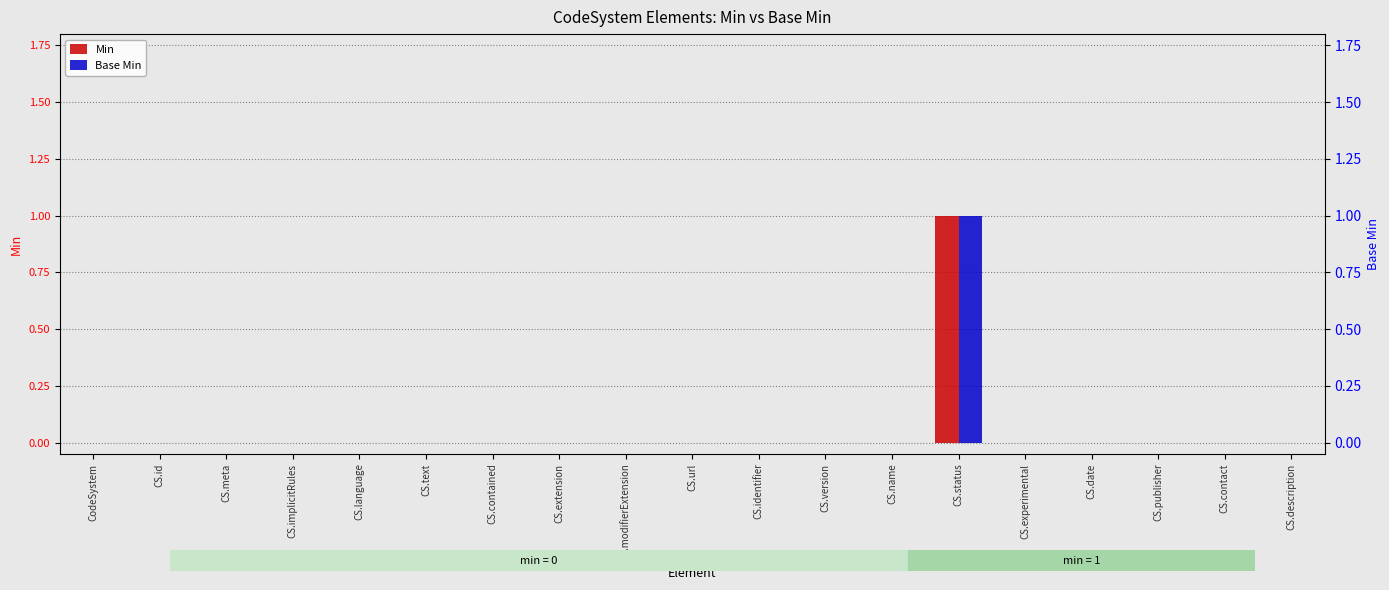

What is the label of the 19th bar from the left?

CS.description